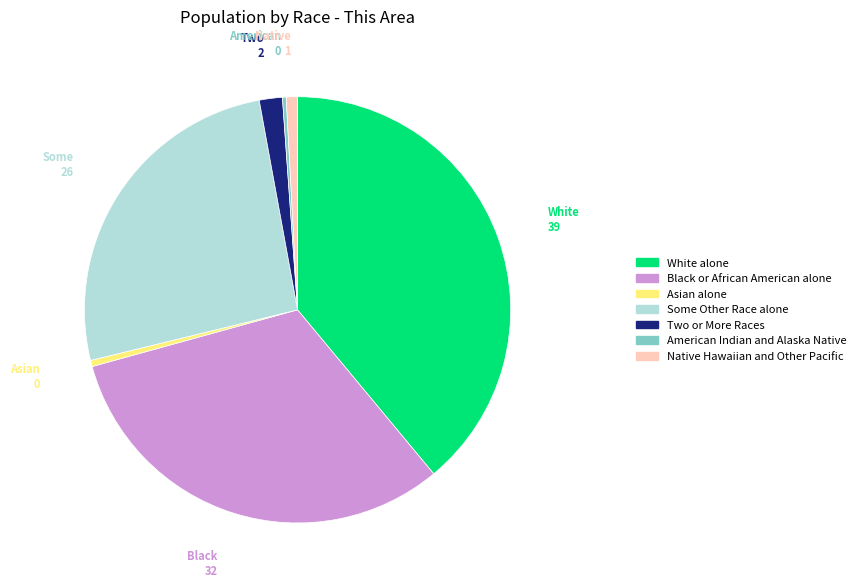

How many slices are in this pie chart?

7